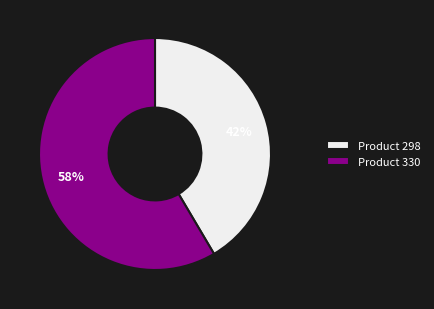

To the nearest percent, what portion does Product 330 represent?

58%